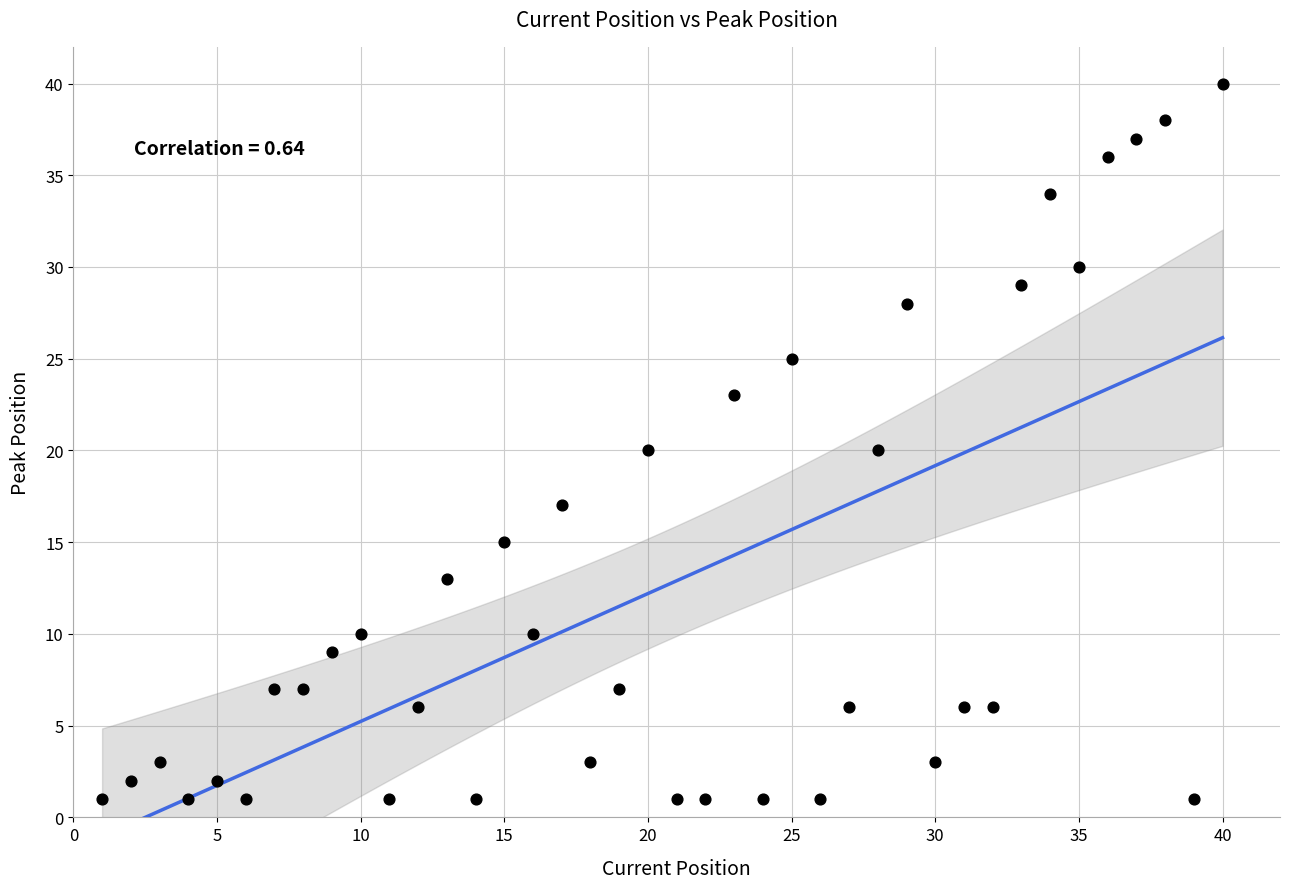

What is the range of X values (max minus min)?

39